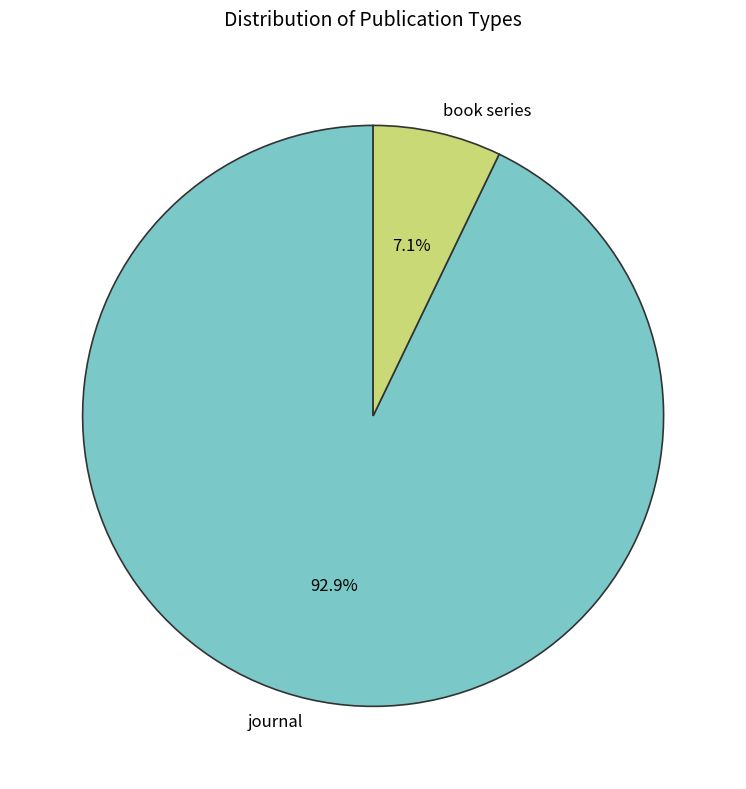

Between journal and book series, which is larger?

journal